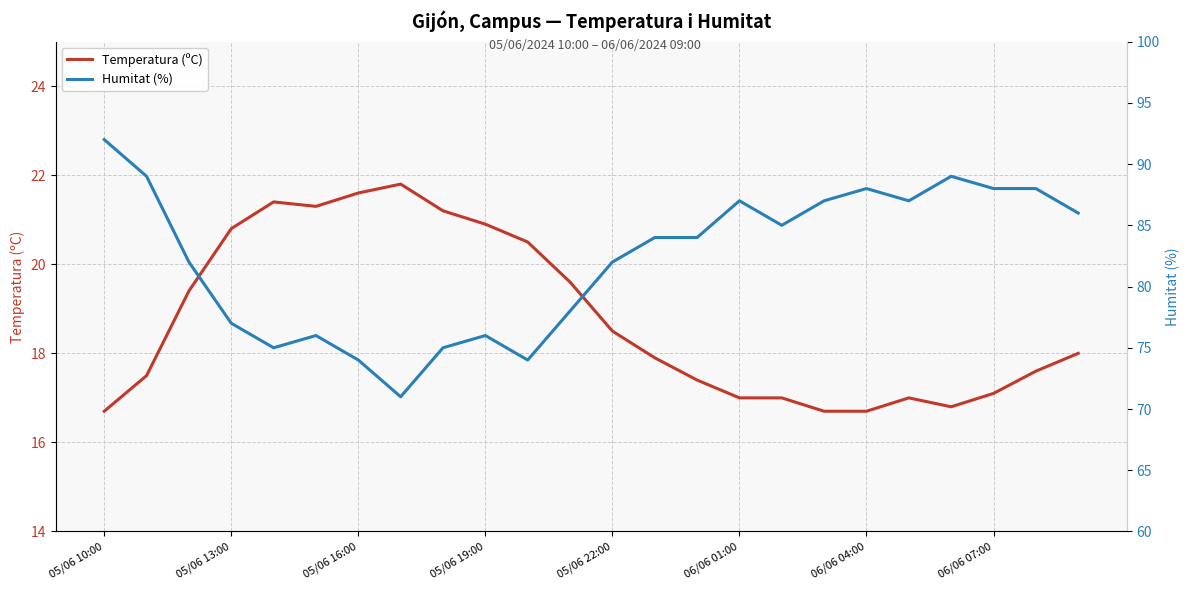

True or false: Temperatura (ºC) and Humitat (%) intersect in this chart.

False